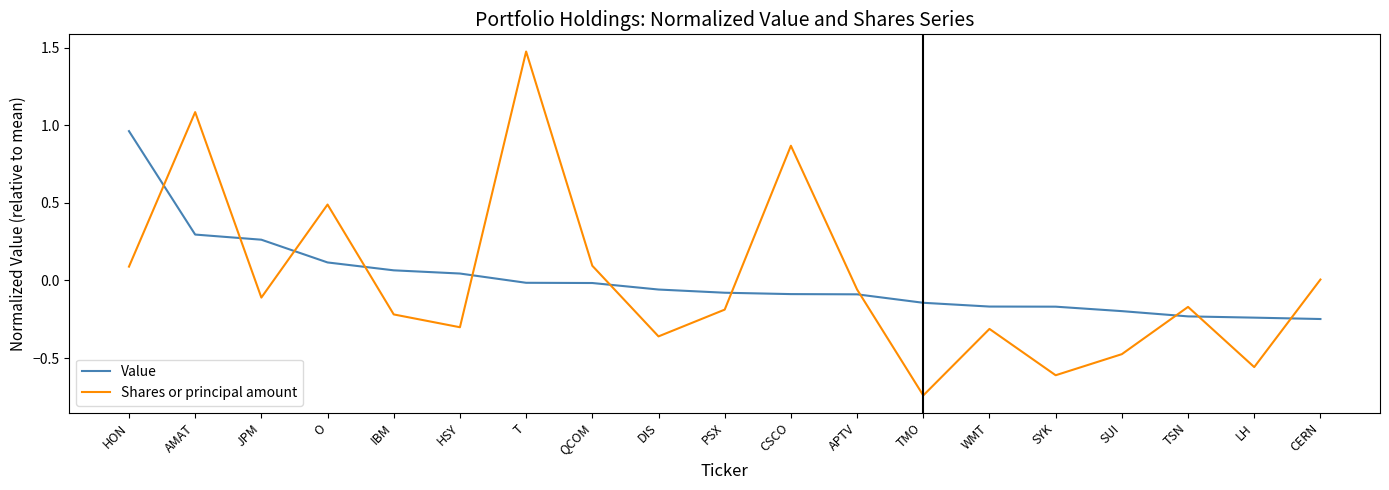

Which series has the widest spread of values?

Shares or principal amount